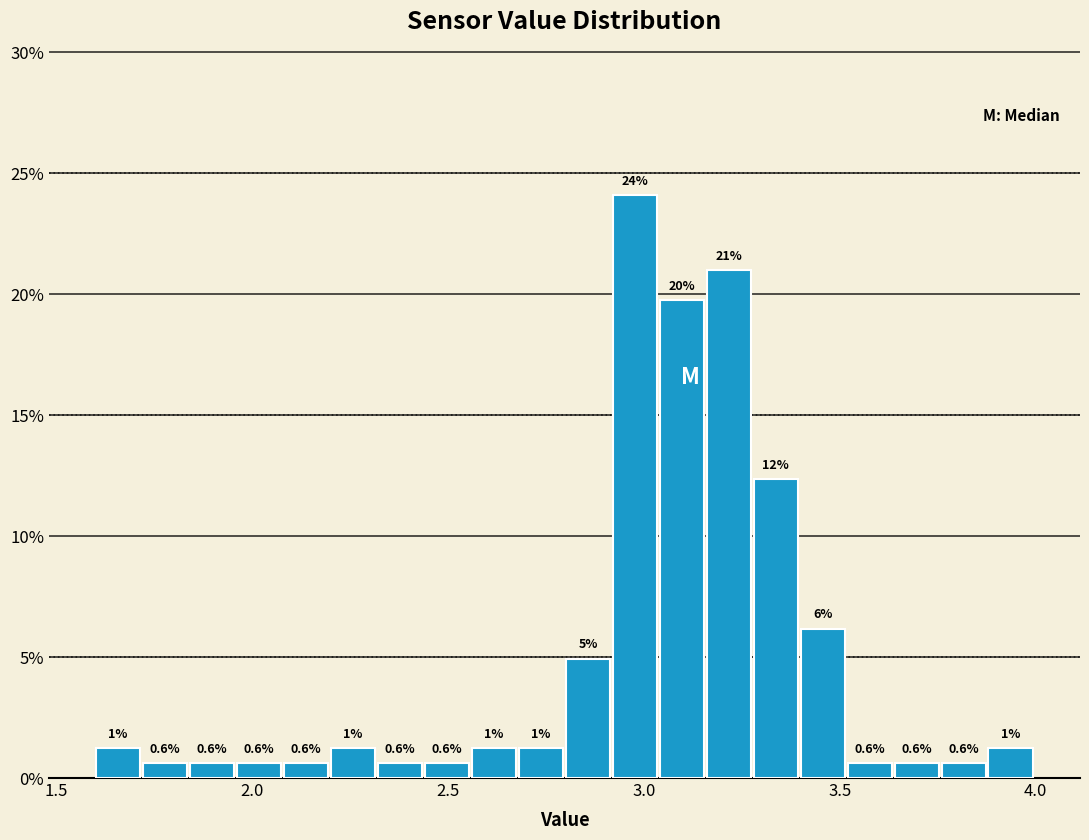

Around what value on the x-axis is the tallest bar? Give the approximate position of its centre, as read against the axis.

3.00